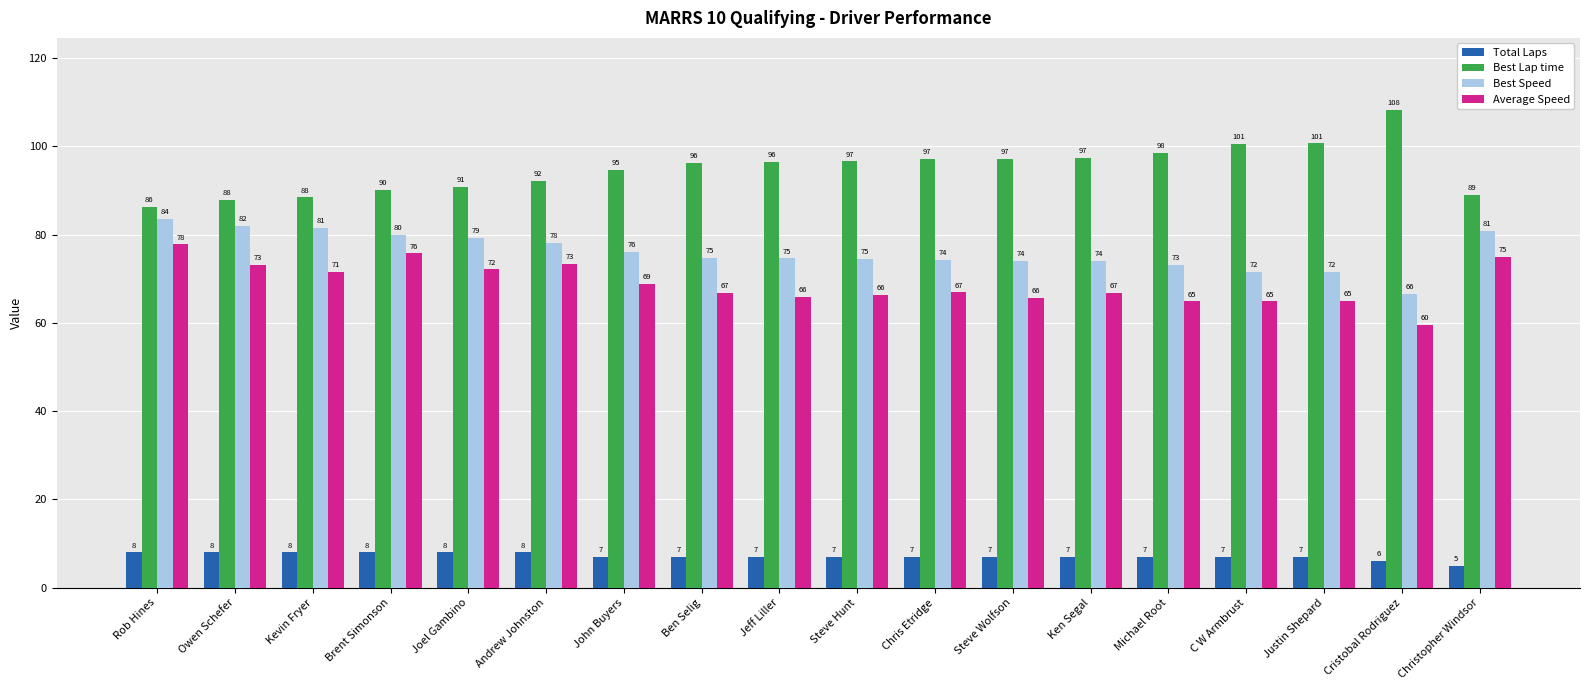

Is the value of Total Laps at Rob Hines greater than the value of Best Speed at Cristobal Rodriguez?

No